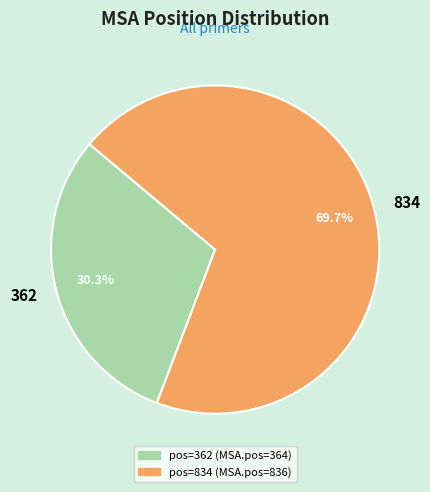

To the nearest percent, what is the combined percentage of 834 and 362?

100%